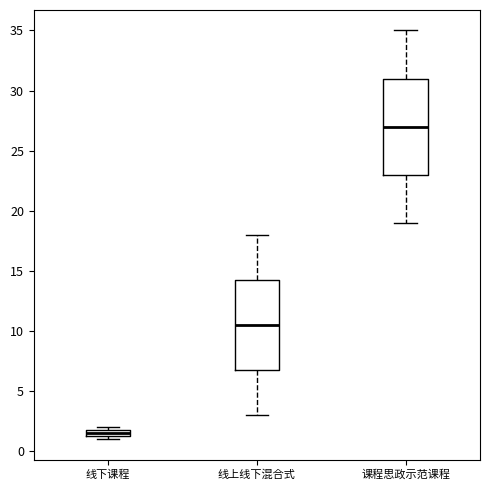

Which box's median line is the highest?

课程思政示范课程